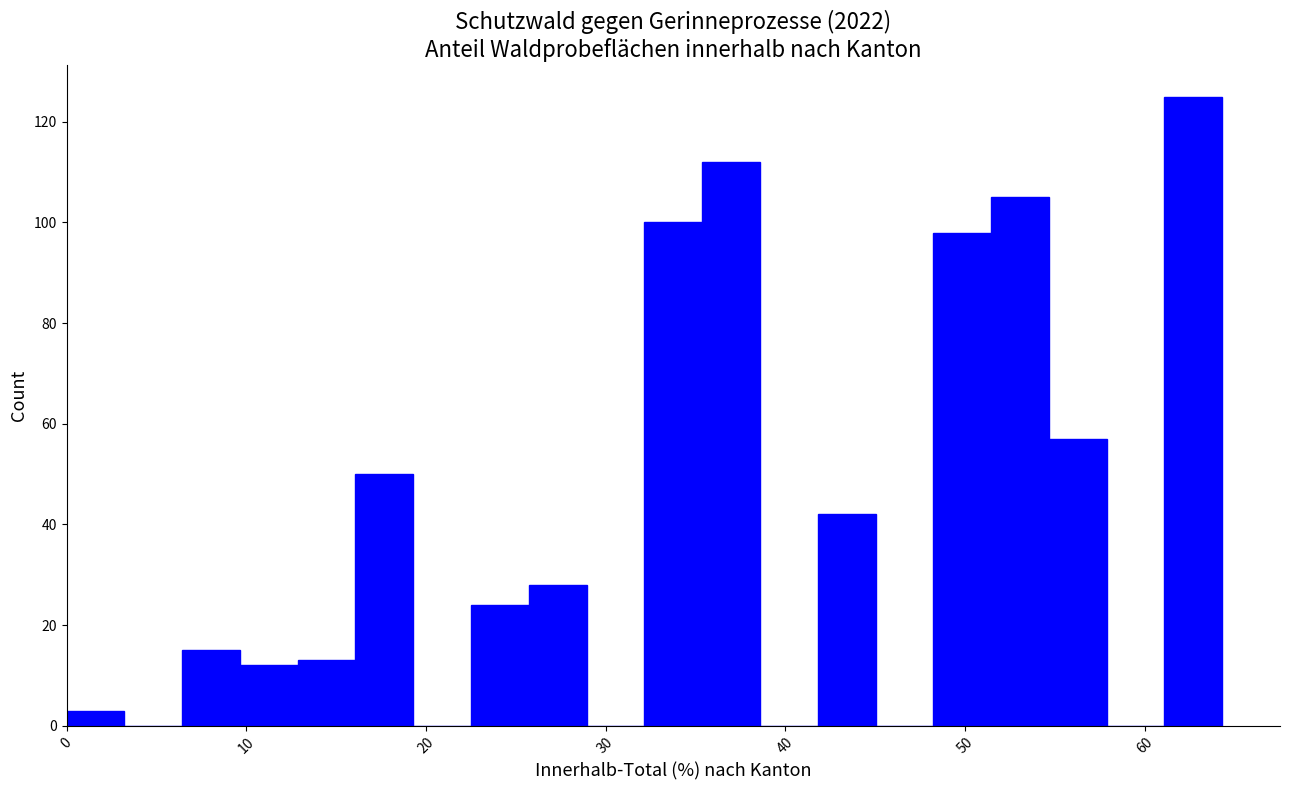

Read against the x-axis, roughly where is the centre of the tallest bar?

63